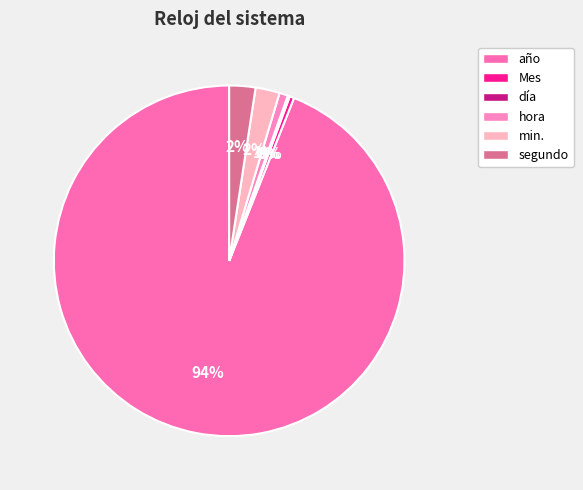

Is the sum of segundo and año greater than half?

Yes